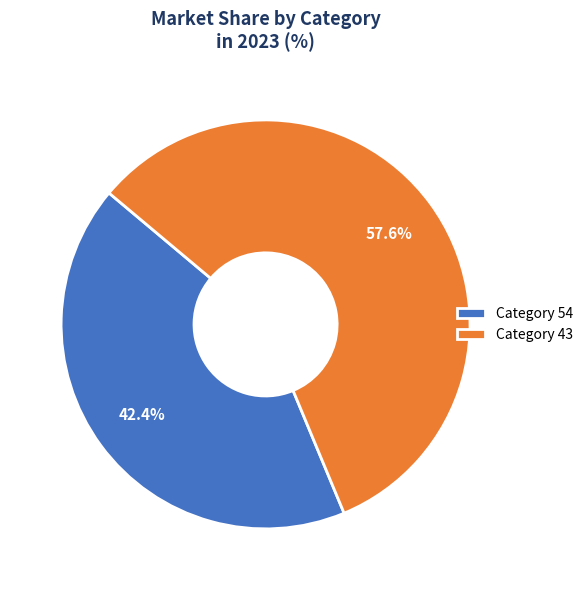

Which slice represents more than half of the pie?

Category 43